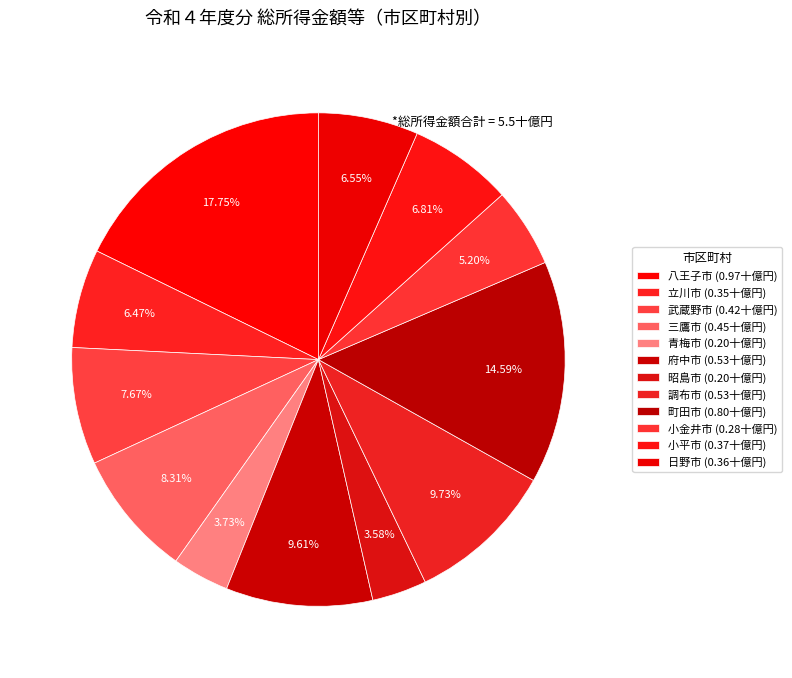

How many segments does this pie chart have?

12